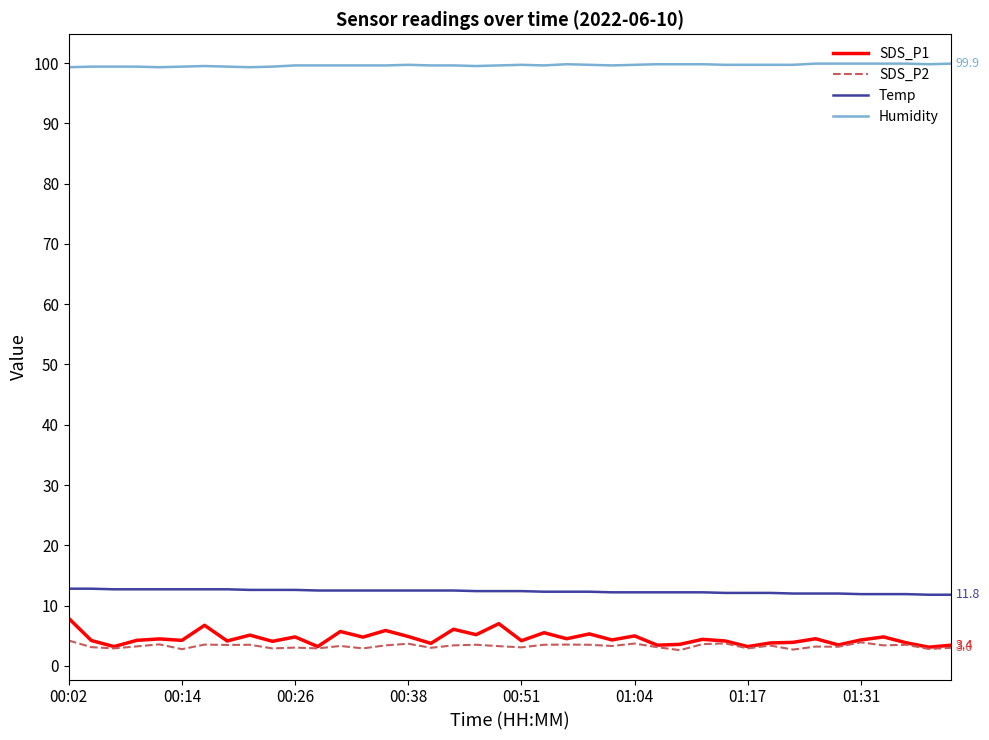

What is the average value of the Temp series?

12.3